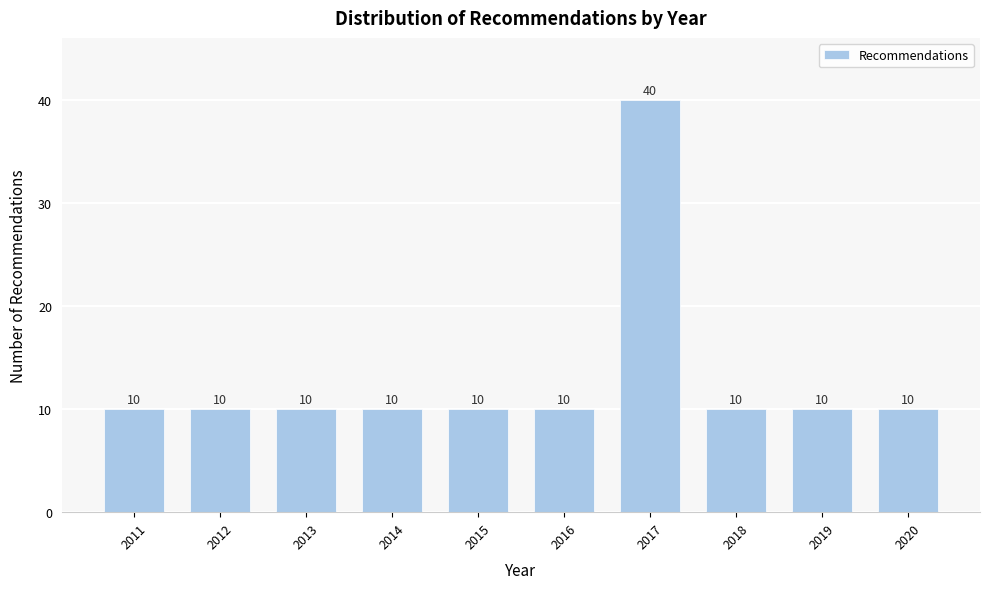

Reading right to left, list all the values displayed in this chart.

10	10	10	40	10	10	10	10	10	10